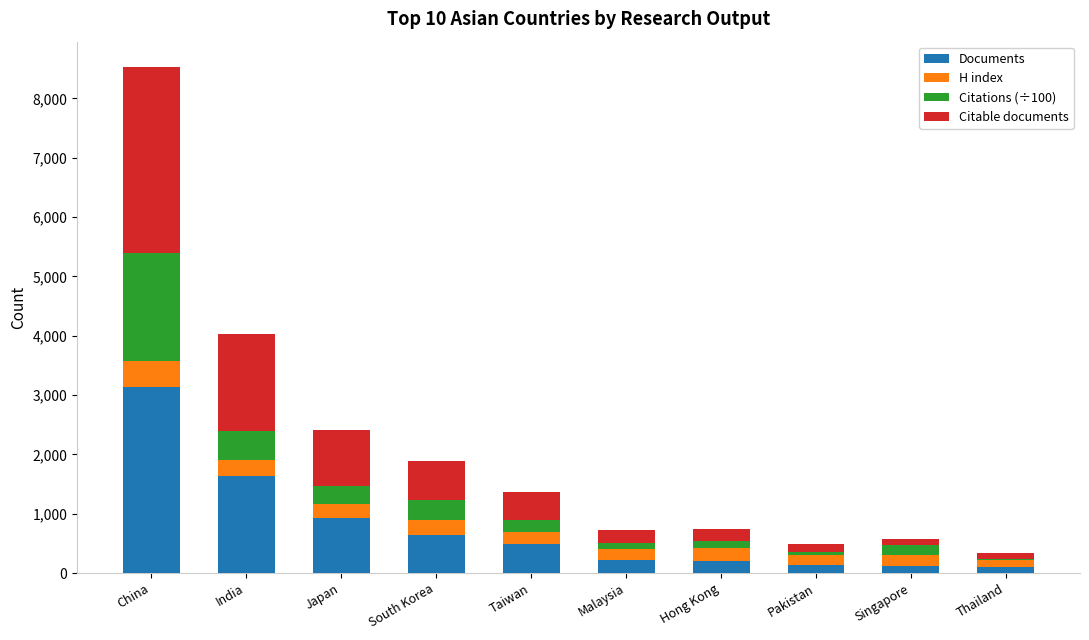

At which category is the sum across all series the highest?

China